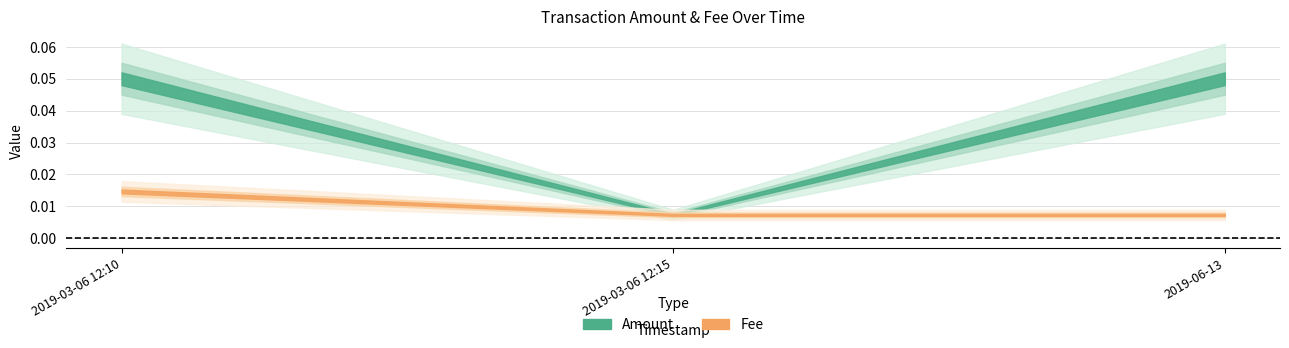

What is the greatest value displayed?

0.1